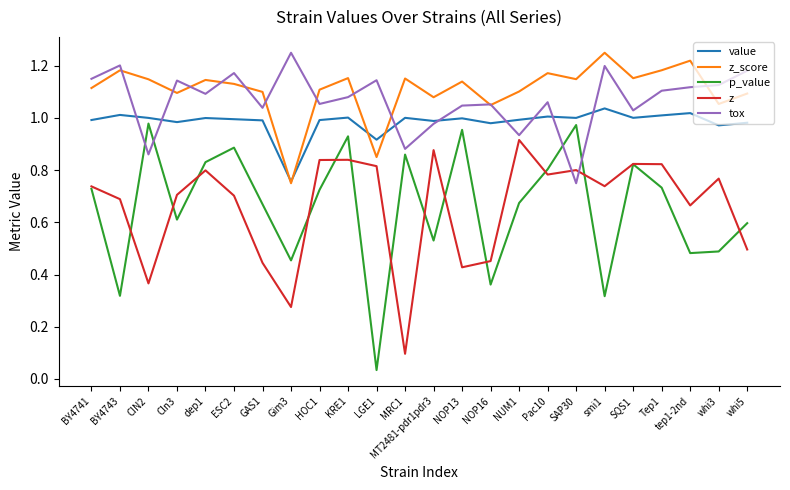

At which category is the sum across all series the highest?

KRE1